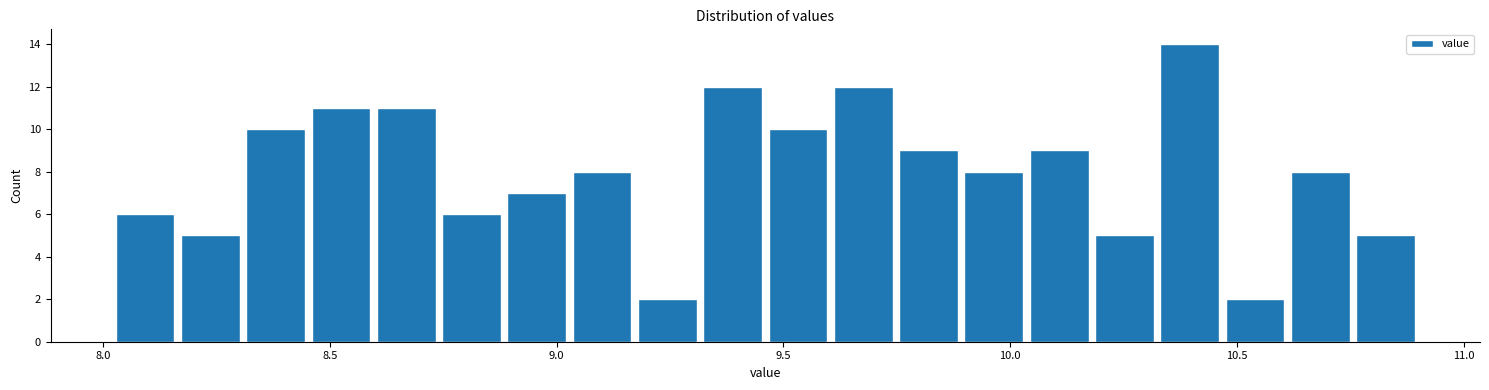

Around what value on the x-axis is the tallest bar? Give the approximate position of its centre, as read against the axis.

10.40